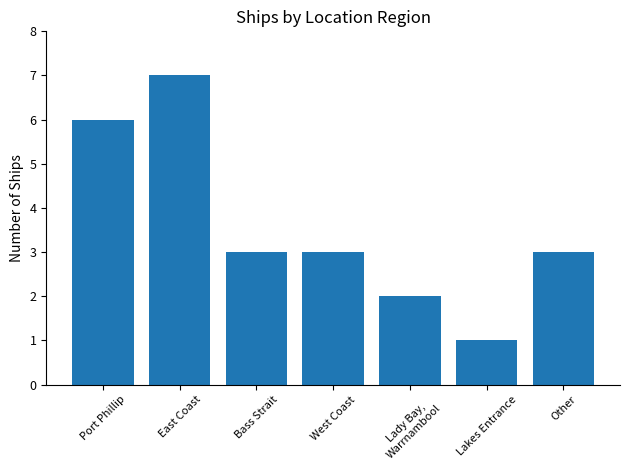

Which has a higher value, Bass Strait or Lakes Entrance?

Bass Strait